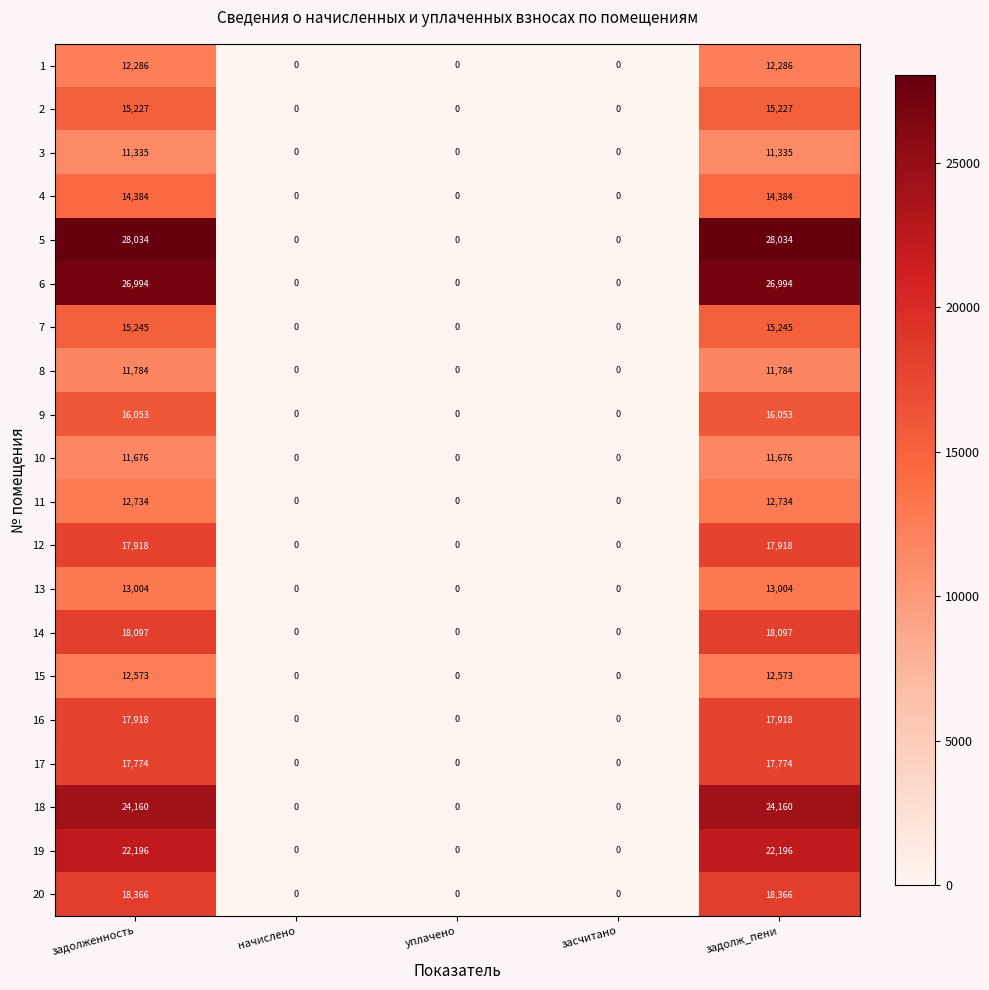

How many values in the 6 series exceed 0?

2